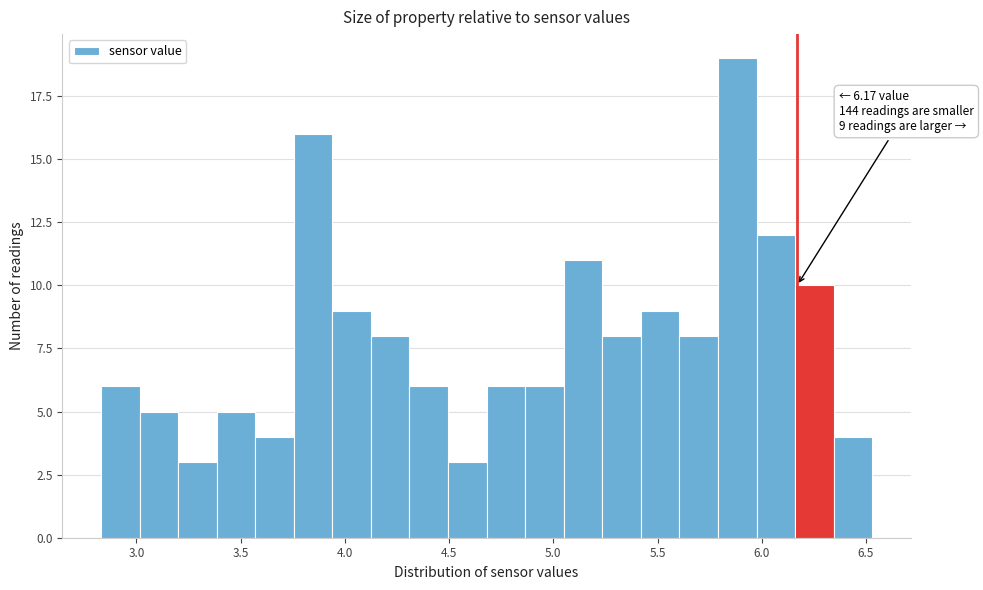

Read against the x-axis, roughly where is the centre of the tallest bar?

5.90